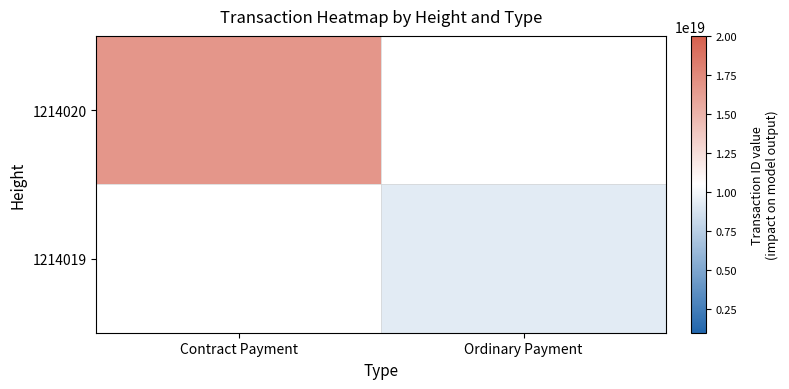

Where is 1214020 nearest to the value 16693229352887486464?

Contract Payment